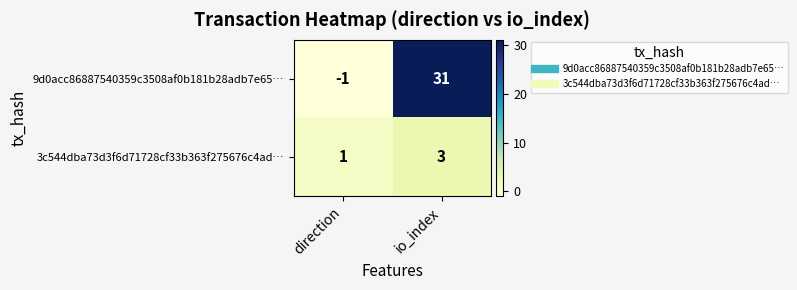

Where is 3c544dba73d3f6d71728cf33b363f275676c4ad… nearest to the value 2?

direction